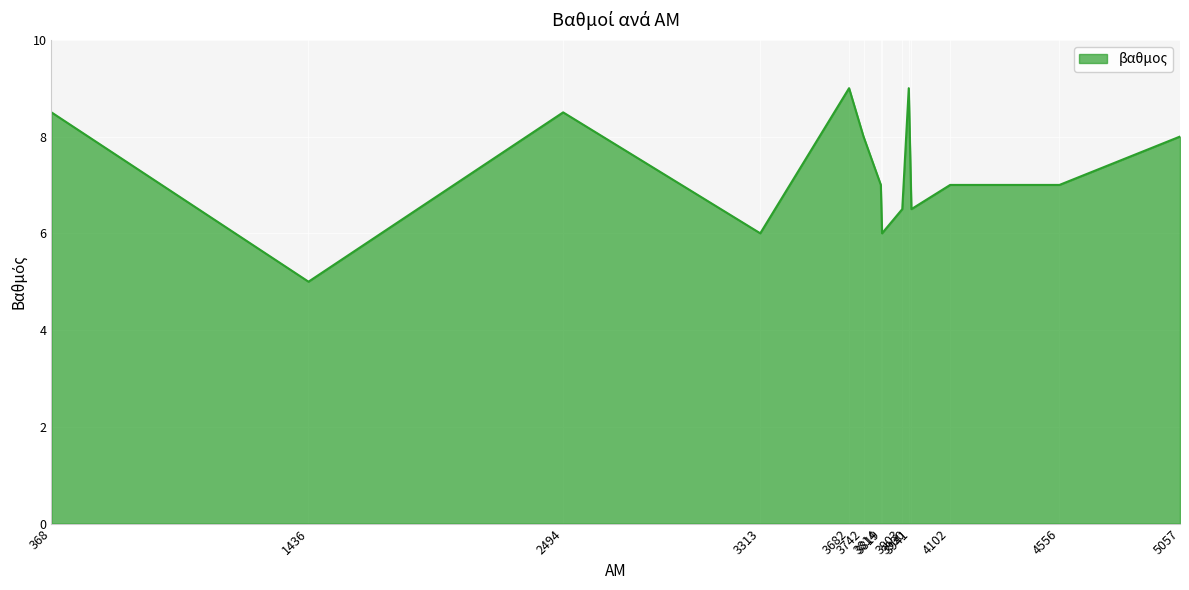

The chart shows a value of 6.5 at 3941. True or false?

True